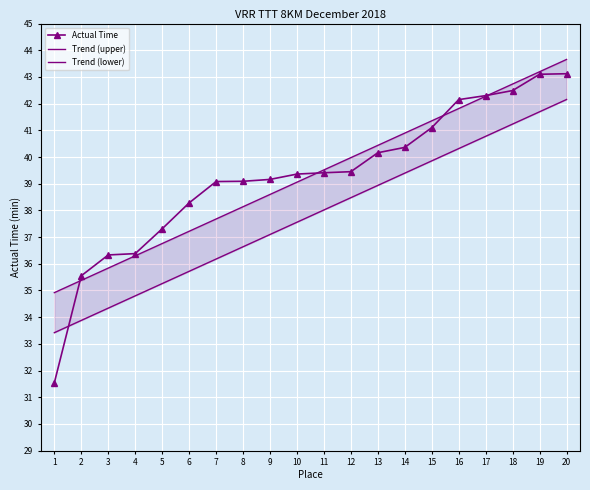

What is the lowest value of the Actual Time series?

31.5